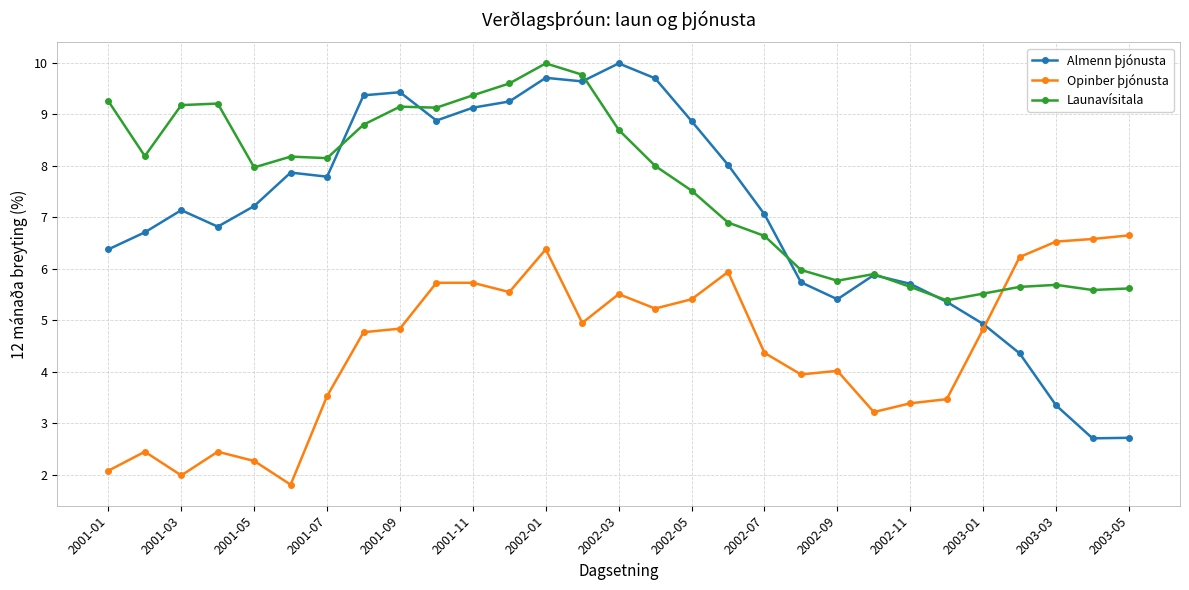

How many lines are shown in the chart?

3